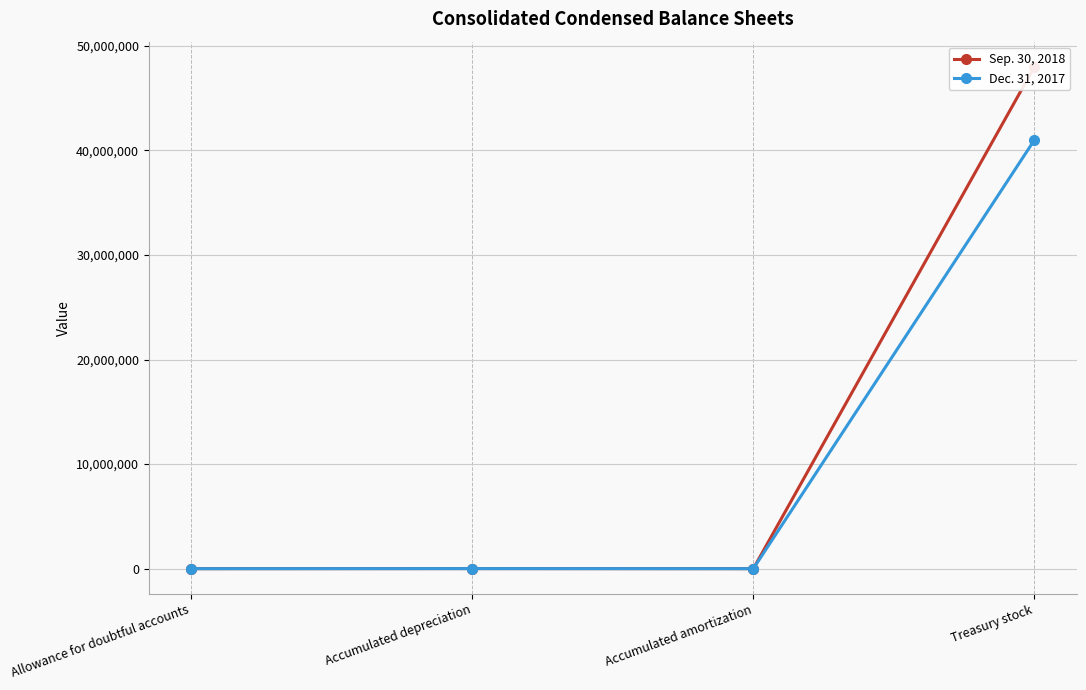

After their last crossing, which series has the higher values: Dec. 31, 2017 or Sep. 30, 2018?

Sep. 30, 2018